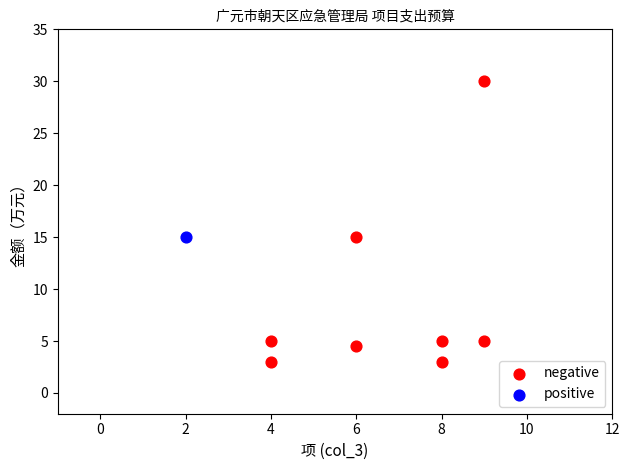

What are all the series names shown in the legend?

negative, positive